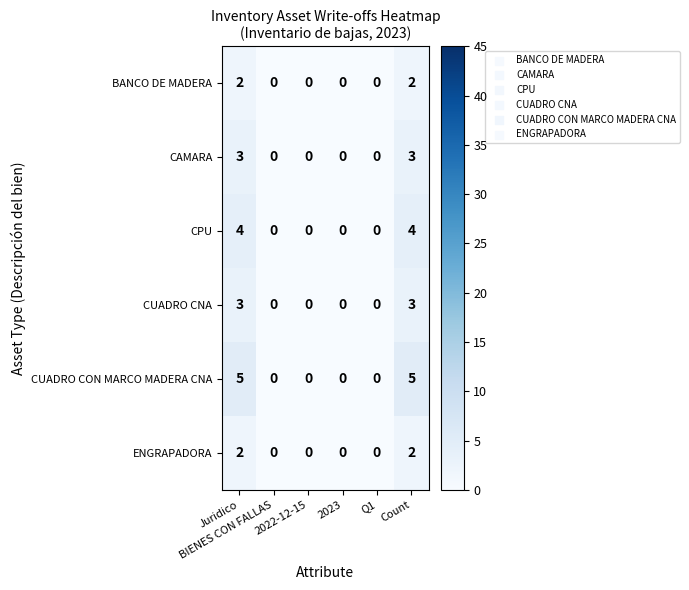

How many CUADRO CNA values are between 0 and 3?

6